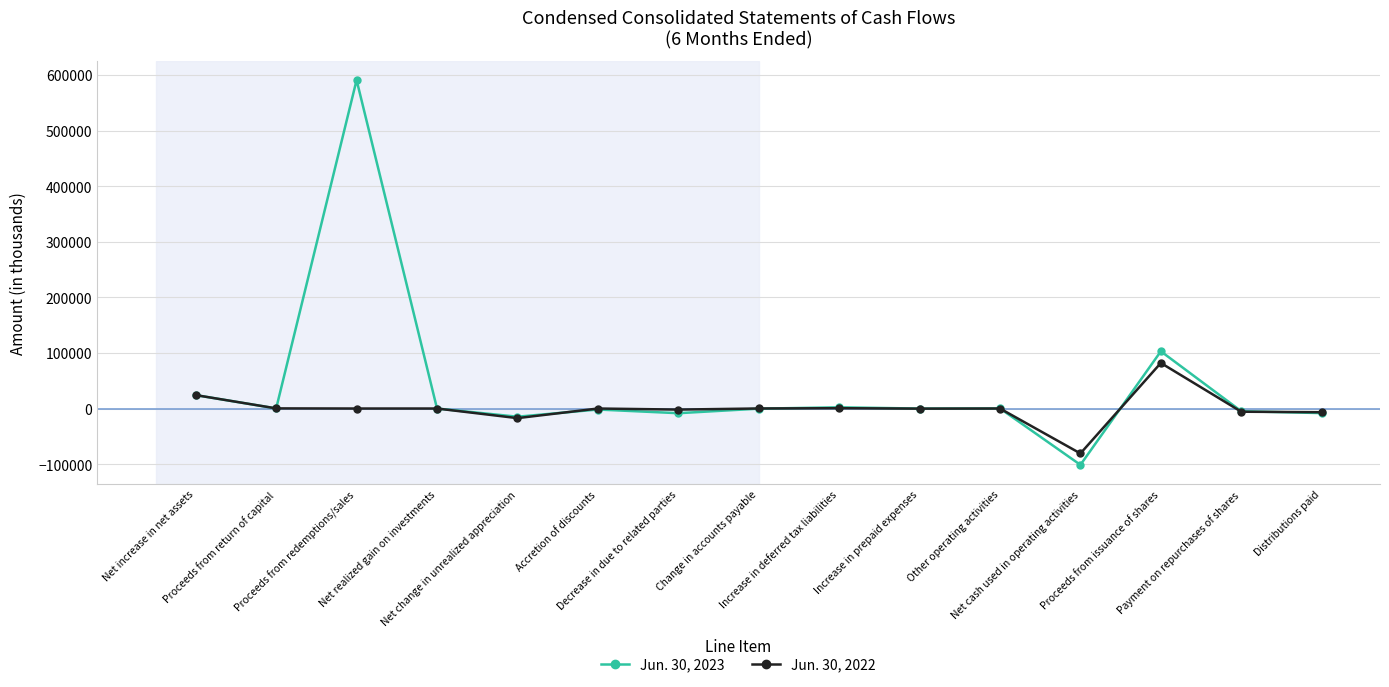

List the series in order of their peak value, lowest first.

Jun. 30, 2022, Jun. 30, 2023